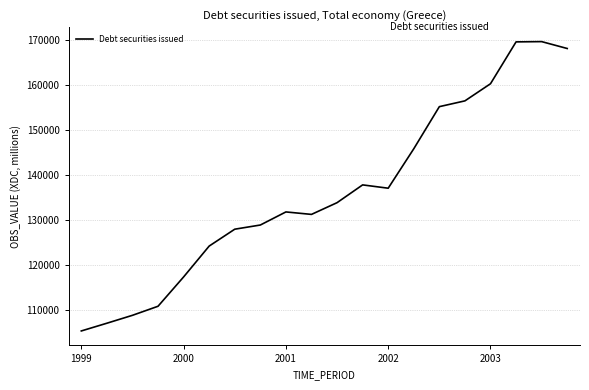

What is the maximum value shown in the chart?

169728.0